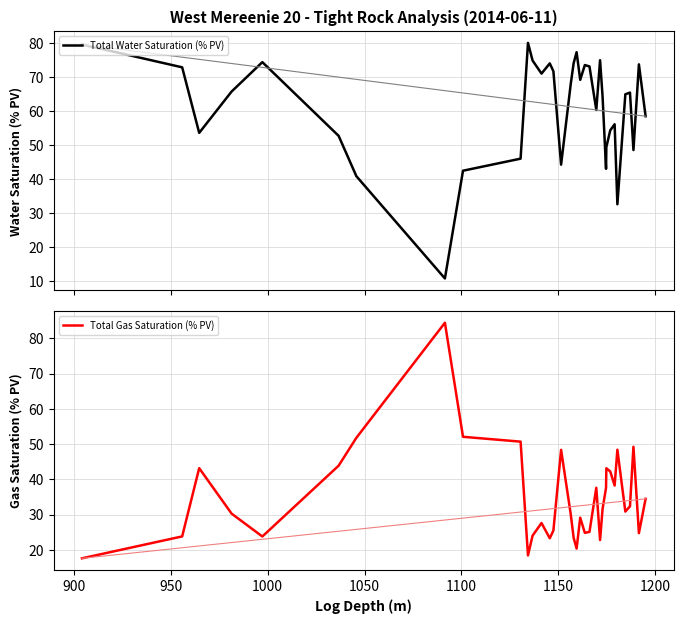

Reading right to left, what are all the values shown in this chart?

Total Water Saturation (% PV): 58.5	73.8	48.5	65.5	65.0	32.6	56.1	54.4	49.4	43.0	64.2	75.0	60.4	73.2	73.6	69.2	77.3	74.1	68.0	44.2	71.7	74.1	71.1	74.9	80.1	46.0	42.5	10.7	40.8	52.7	74.4	65.8	53.6	72.9	79.6
Total Gas Saturation (% PV): 34.5	24.8	49.2	32.4	30.9	48.4	38.3	42.2	43.2	37.6	31.7	22.8	37.6	25.1	24.8	29.1	20.4	23.4	30.1	48.4	25.5	23.3	27.6	24.0	18.4	50.7	52.1	84.4	51.8	43.9	23.8	30.3	43.2	23.8	17.6